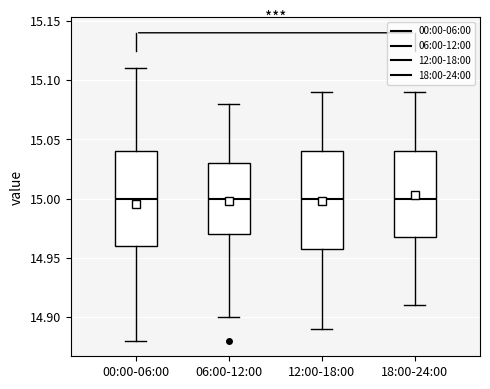

Reading left to right, transcribe this box plot: for each box, give where its median line is, the range the box spans, and where its two whiskers end, as read against the y-axis. The values are not printed on the chart, so give them approximately, as read against the axis.

00:00-06:00: median 15.00, box 14.96 to 15.04, whiskers 14.88 to 15.11
06:00-12:00: median 15.00, box 14.97 to 15.03, whiskers 14.90 to 15.08
12:00-18:00: median 15.00, box 14.96 to 15.04, whiskers 14.89 to 15.09
18:00-24:00: median 15.00, box 14.97 to 15.04, whiskers 14.91 to 15.09